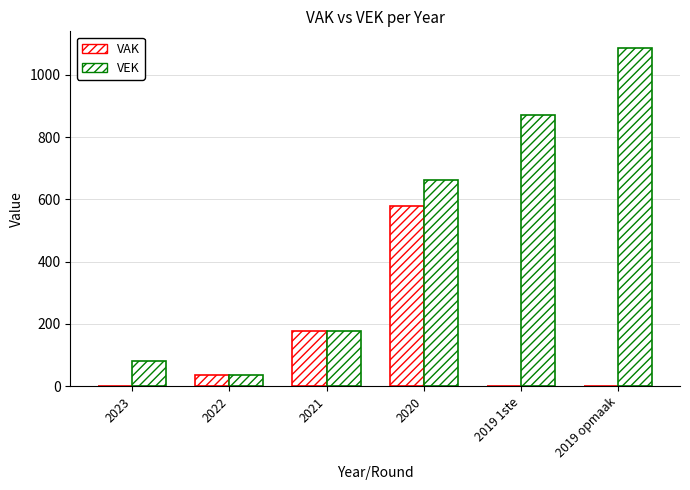

How many groups of bars are there?

6